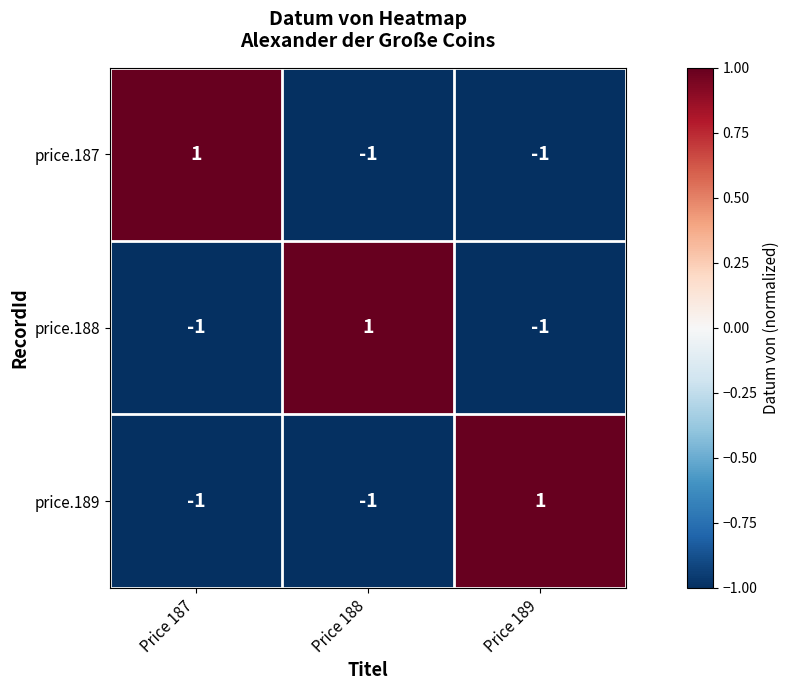

Reading left to right, what are all the values shown in this chart?

price.187: 1	-1	-1
price.188: -1	1	-1
price.189: -1	-1	1